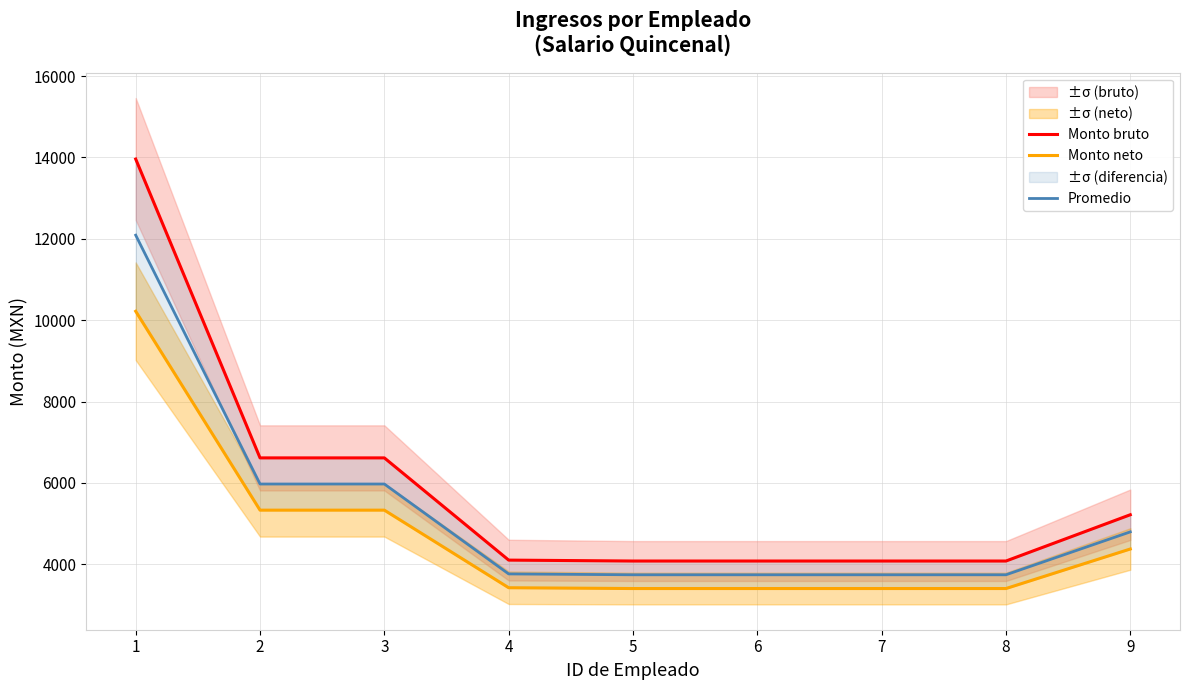

What is the greatest value displayed?

13959.0